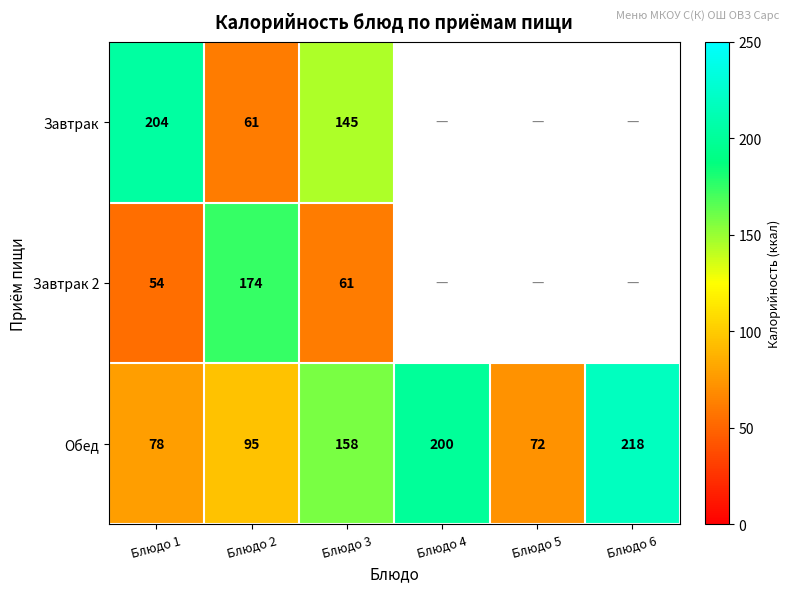

Is it true that Обед equals 155.5 at Блюдо 2?

False